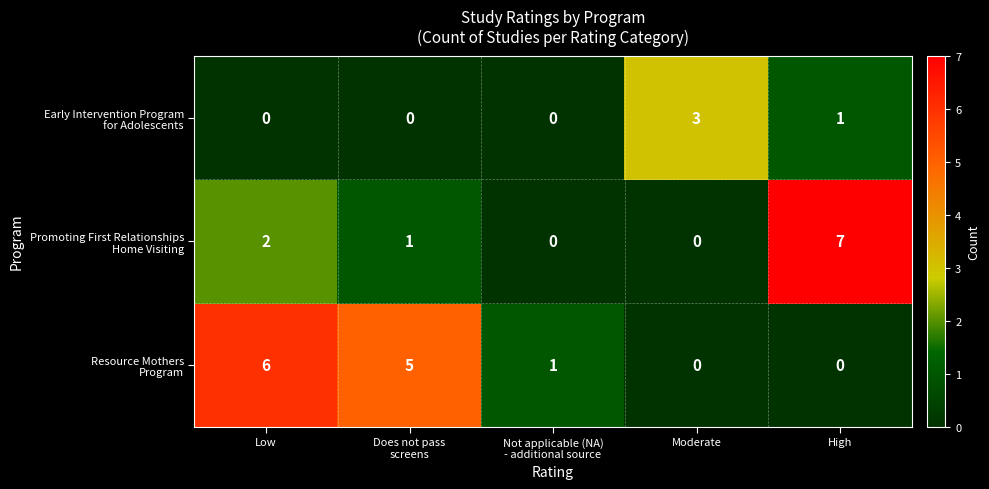

What is the spread (max minus min) of values at High?

7